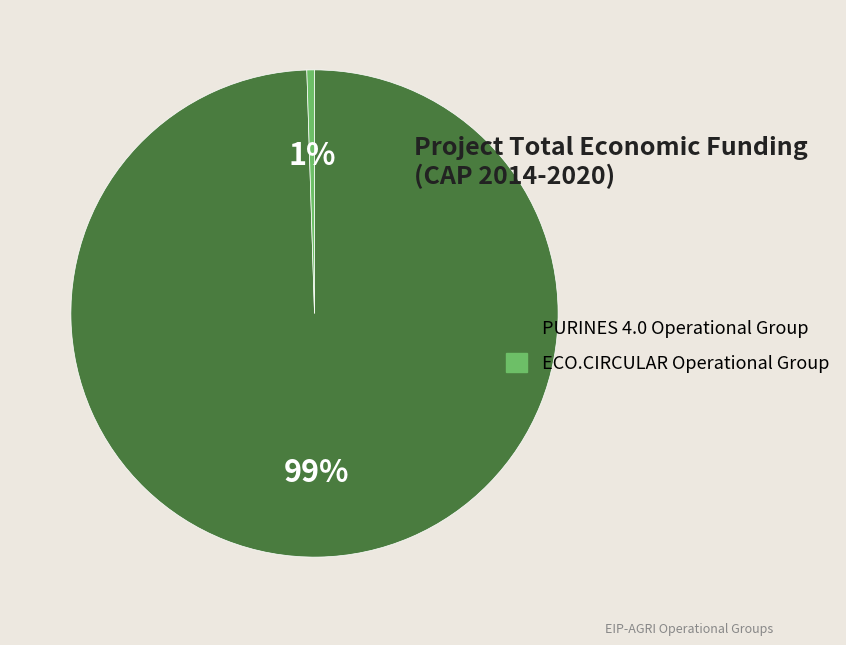

Which slice is the largest?

PURINES 4.0 Operational Group